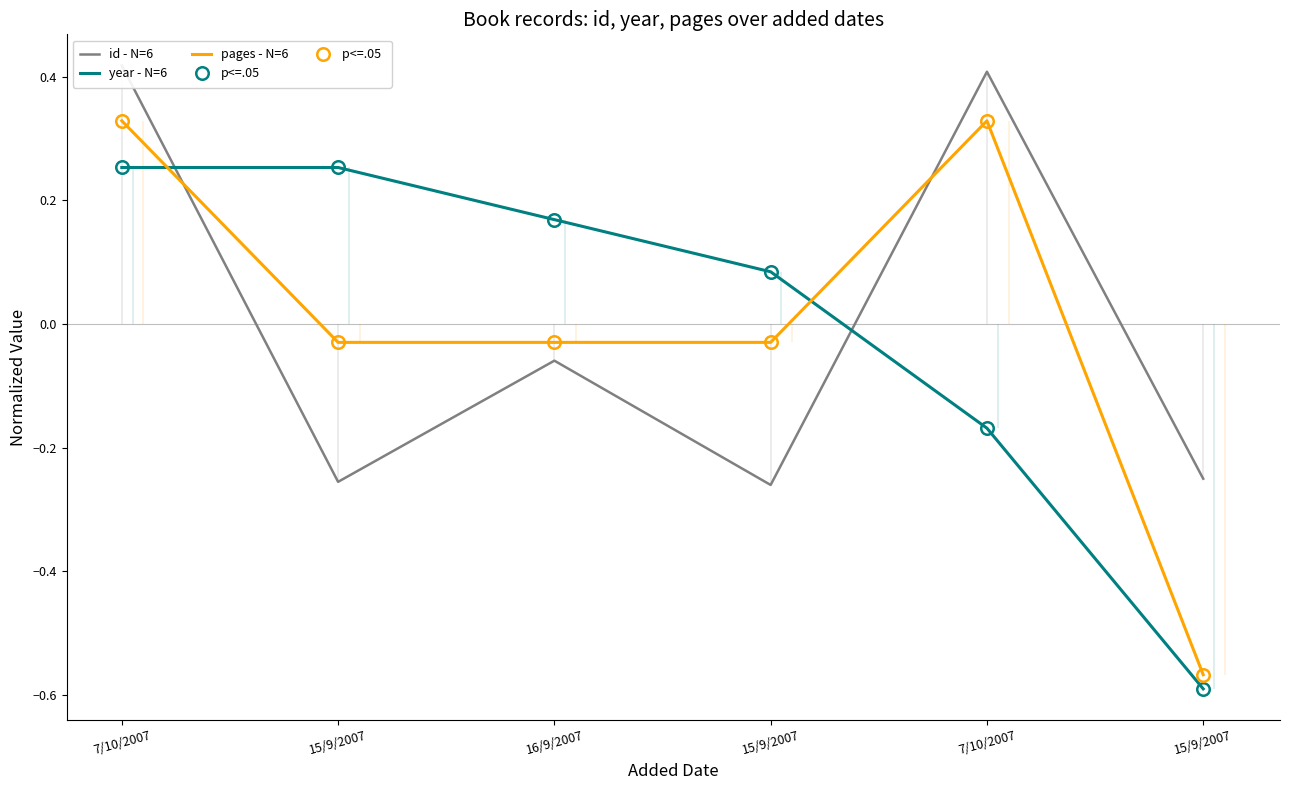

The id - N=6 series shows 0.4 at 7/10/2007. True or false?

True